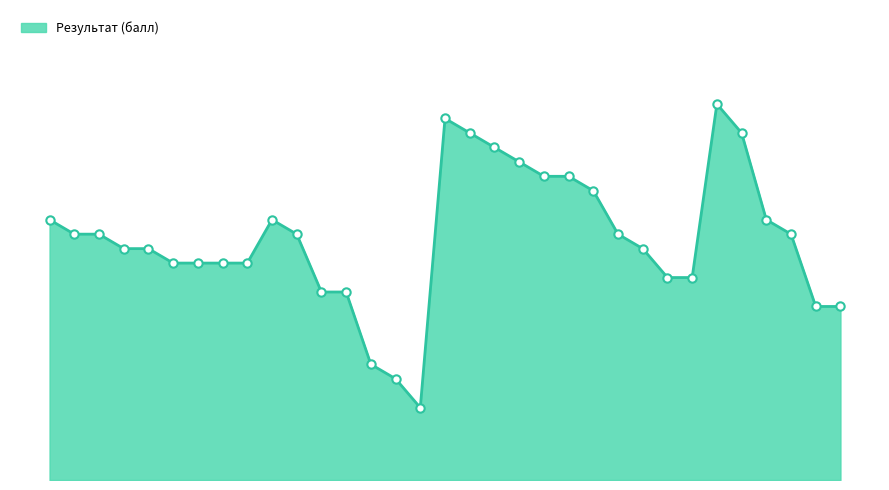

List the labels in order of value, largest first.

28, 17, 18, 29, 19, 20, 21, 22, 23, 1, 10, 30, 2, 3, 11, 24, 31, 4, 5, 25, 6, 7, 8, 9, 26, 27, 12, 13, 32, 33, 14, 15, 16